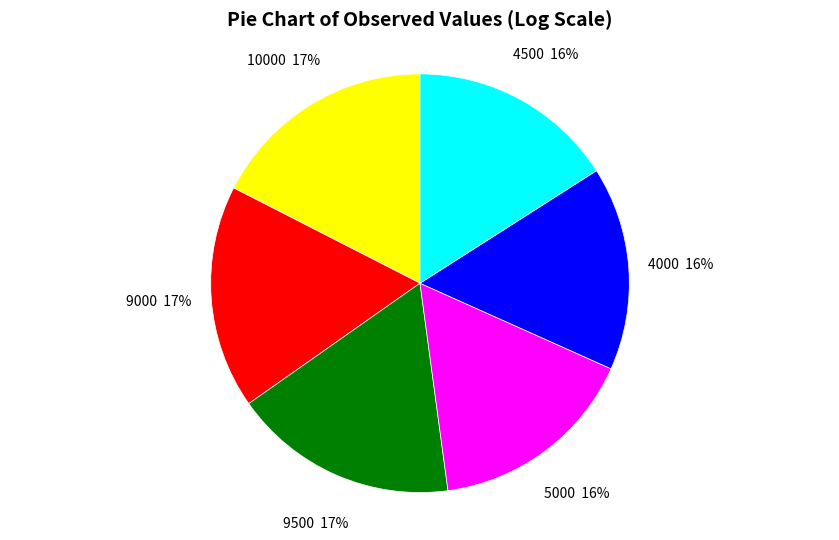

How many slices are in this pie chart?

6